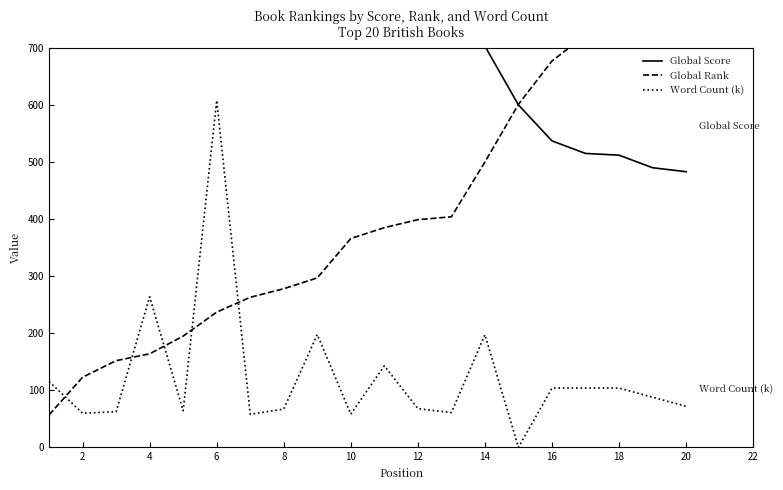

What are all the series names shown in the legend?

Global Score, Global Rank, Word Count (k)